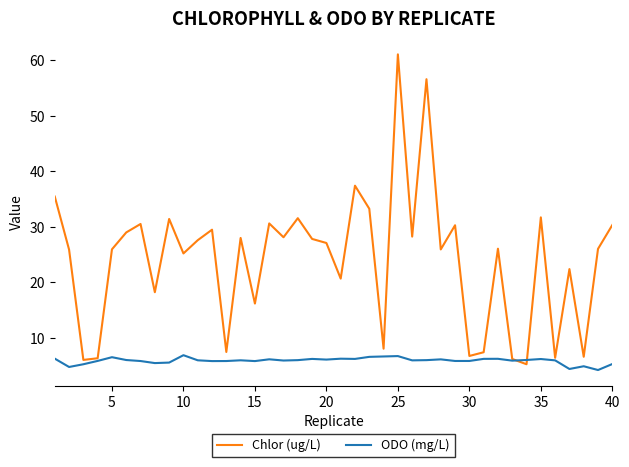

Which series has the largest total across all categories?

Chlor (ug/L)